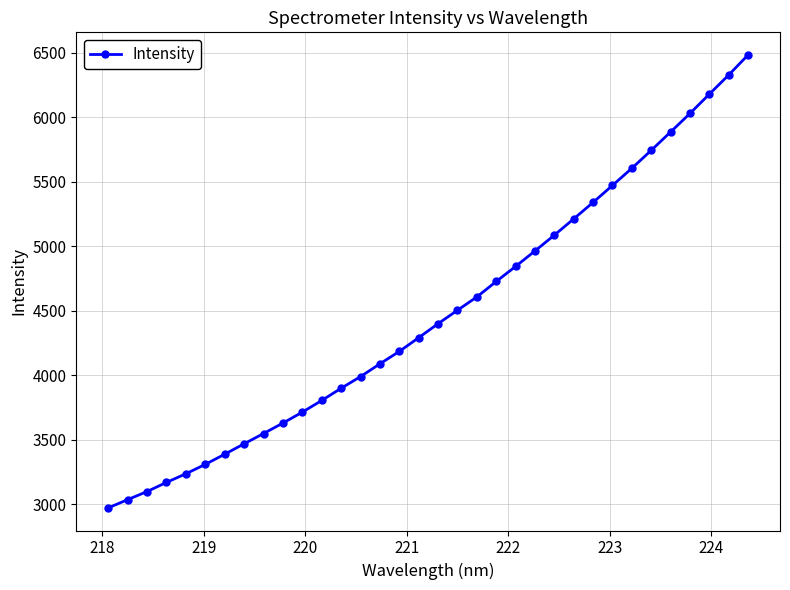

What is the average value?

4477.3